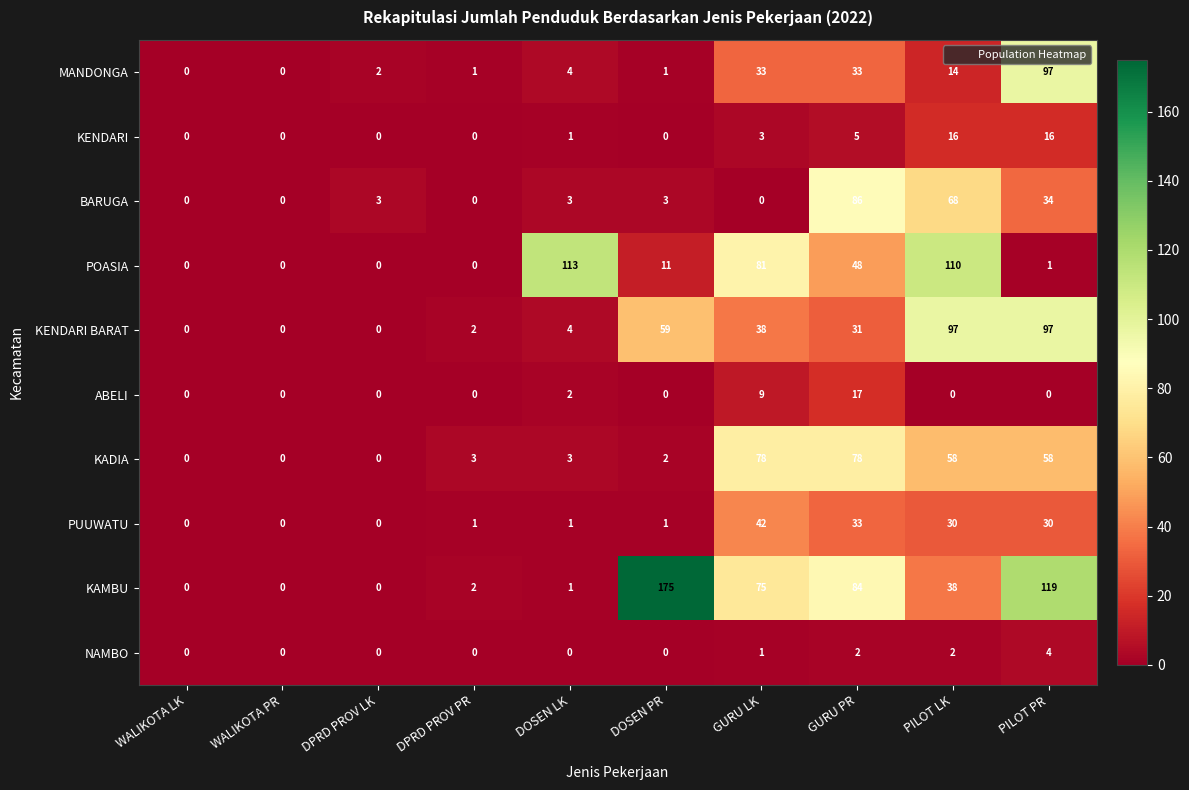

Is it true that KADIA equals -45 at DPRD PROV LK?

False